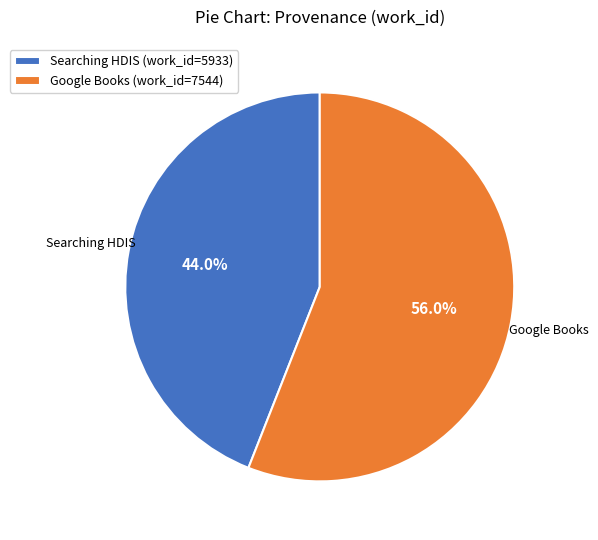

Which category has the smallest portion of the pie?

Searching HDIS